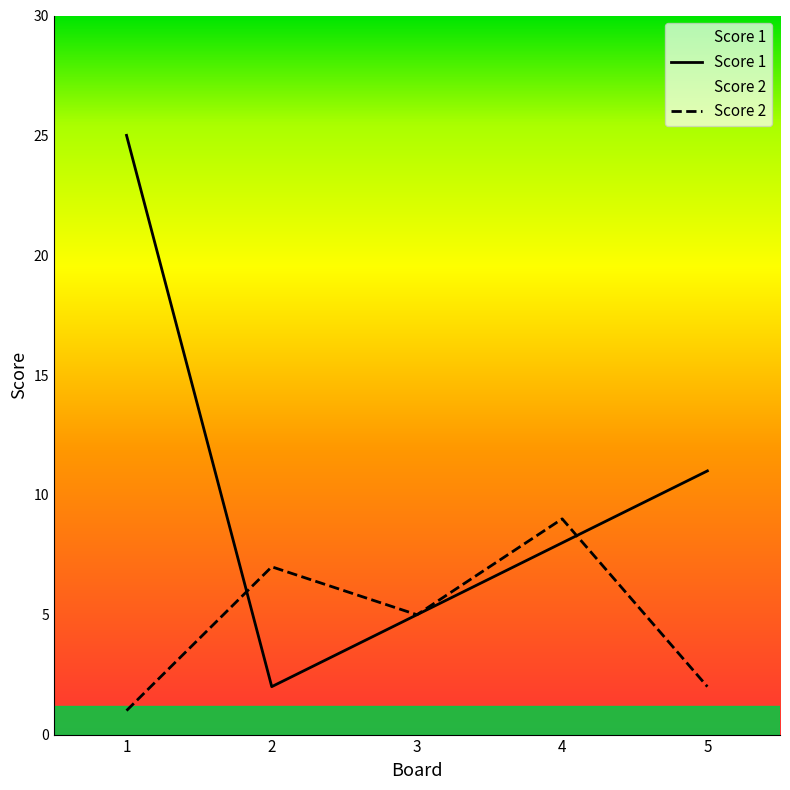

What is the maximum value for Score 1?

25